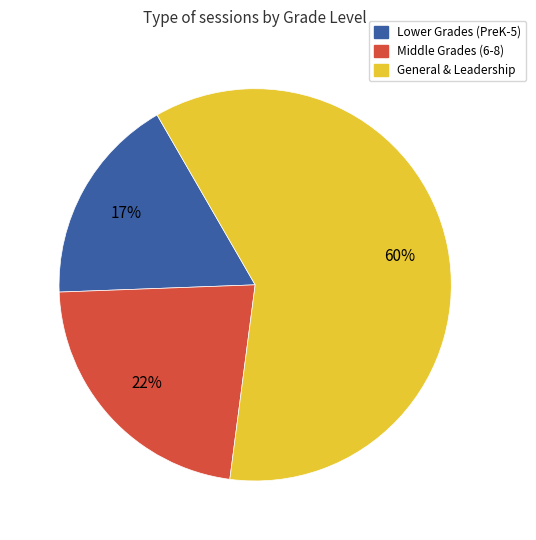

To the nearest percent, what is the average slice percentage?

33%